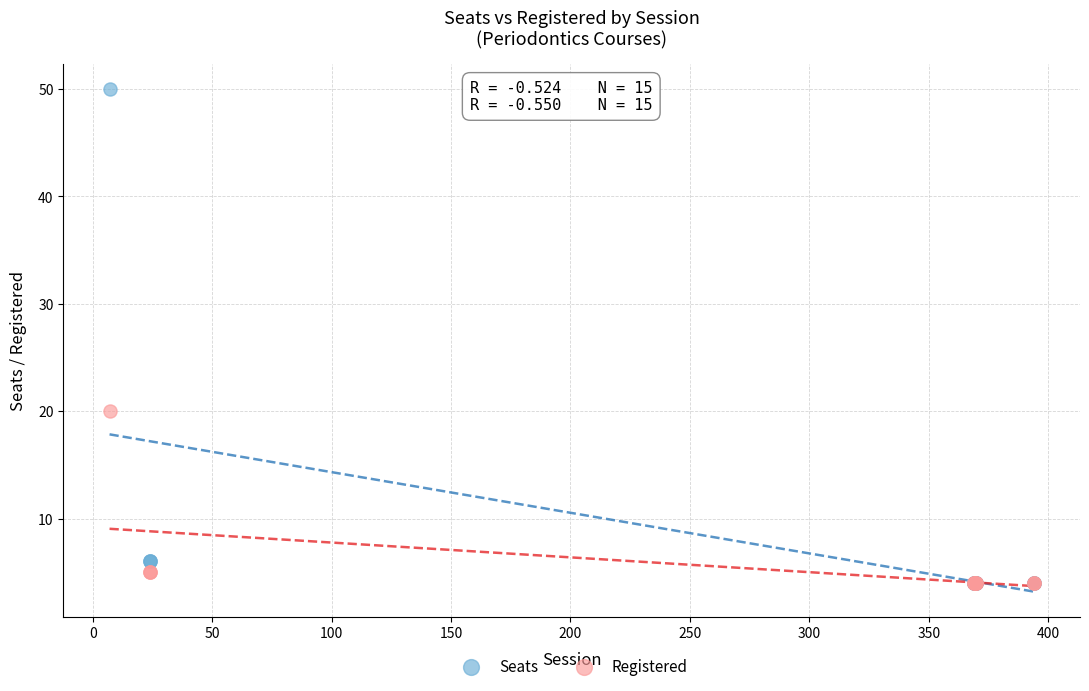

In the Seats series, what Y value is closest to 27?

6